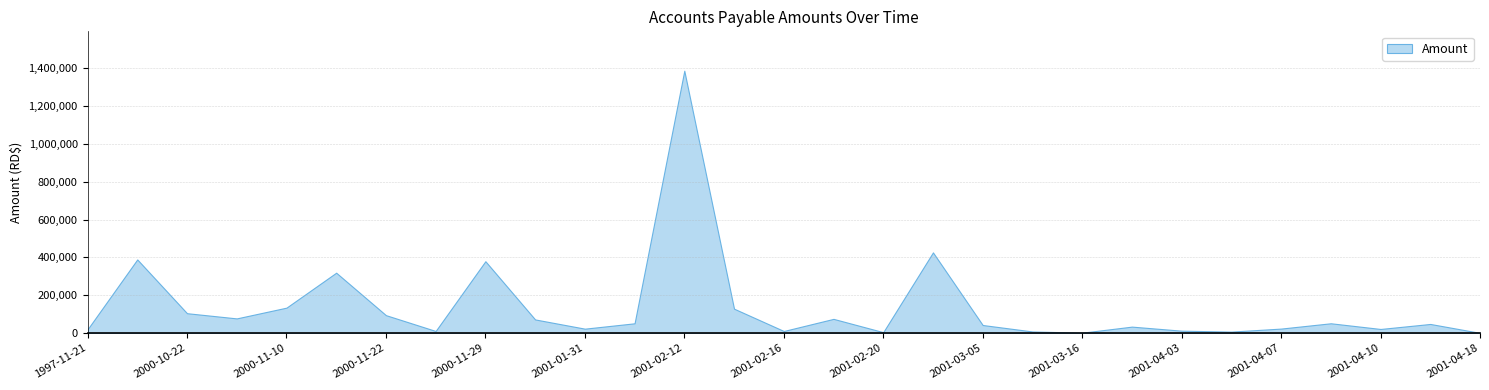

Does the chart have visible grid lines?

Yes